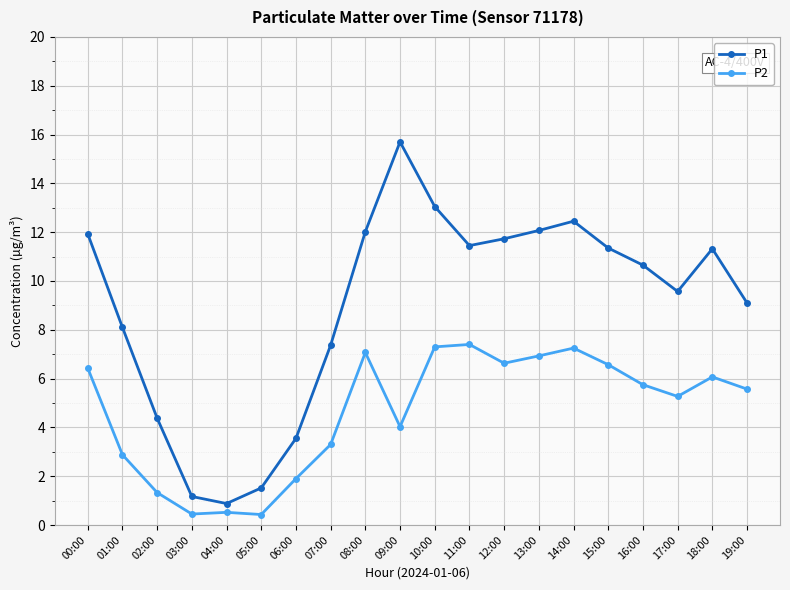

What value does the P1 series have at 13:00?

12.1